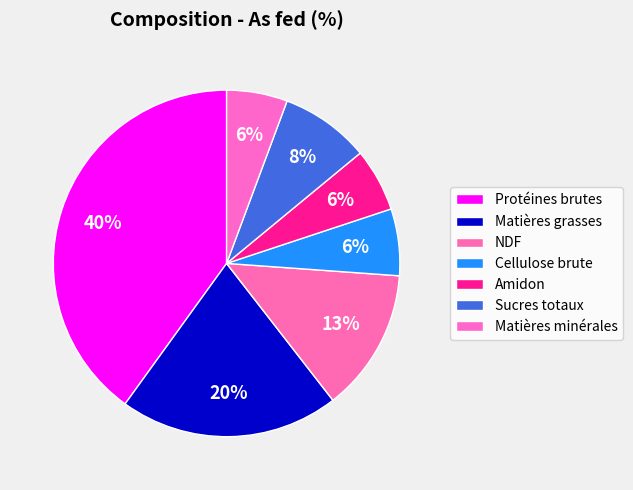

To the nearest percent, what portion does NDF represent?

13%